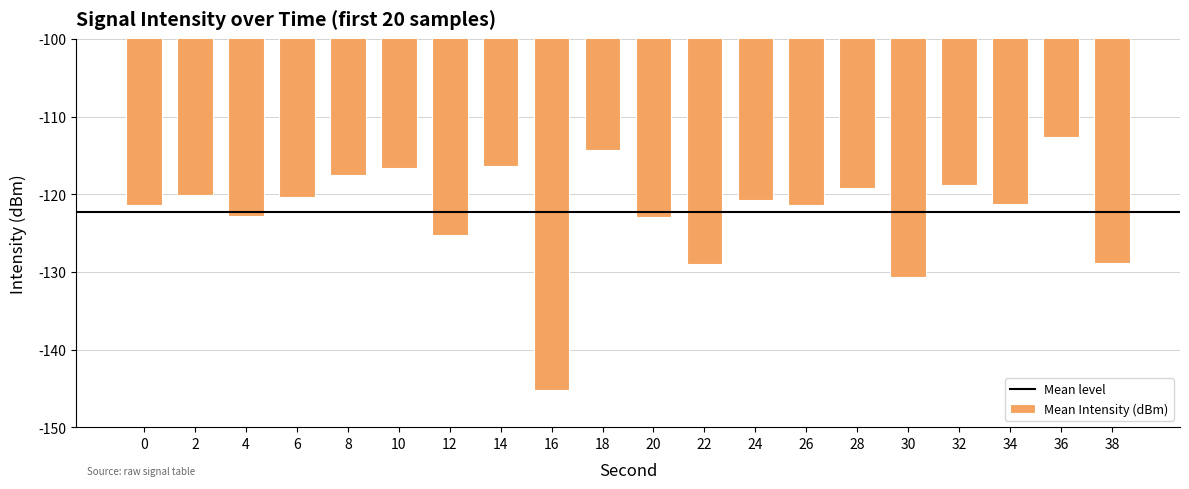

Are the bars horizontal?

No